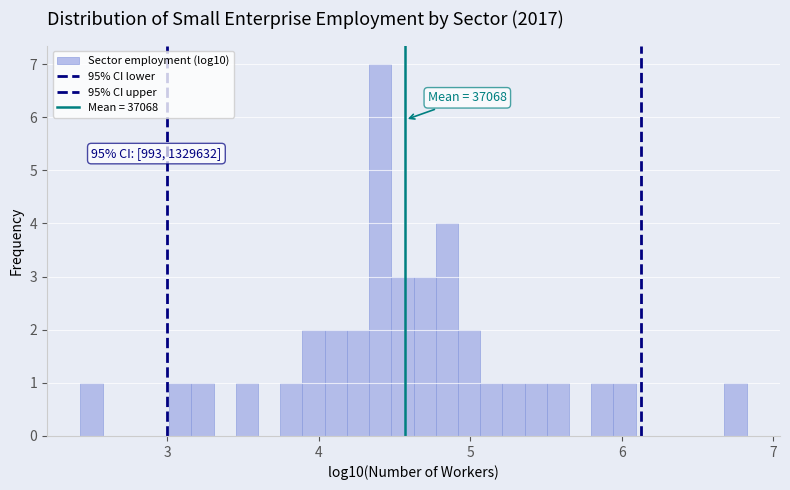

Around what value on the x-axis is the tallest bar? Give the approximate position of its centre, as read against the axis.

4.4